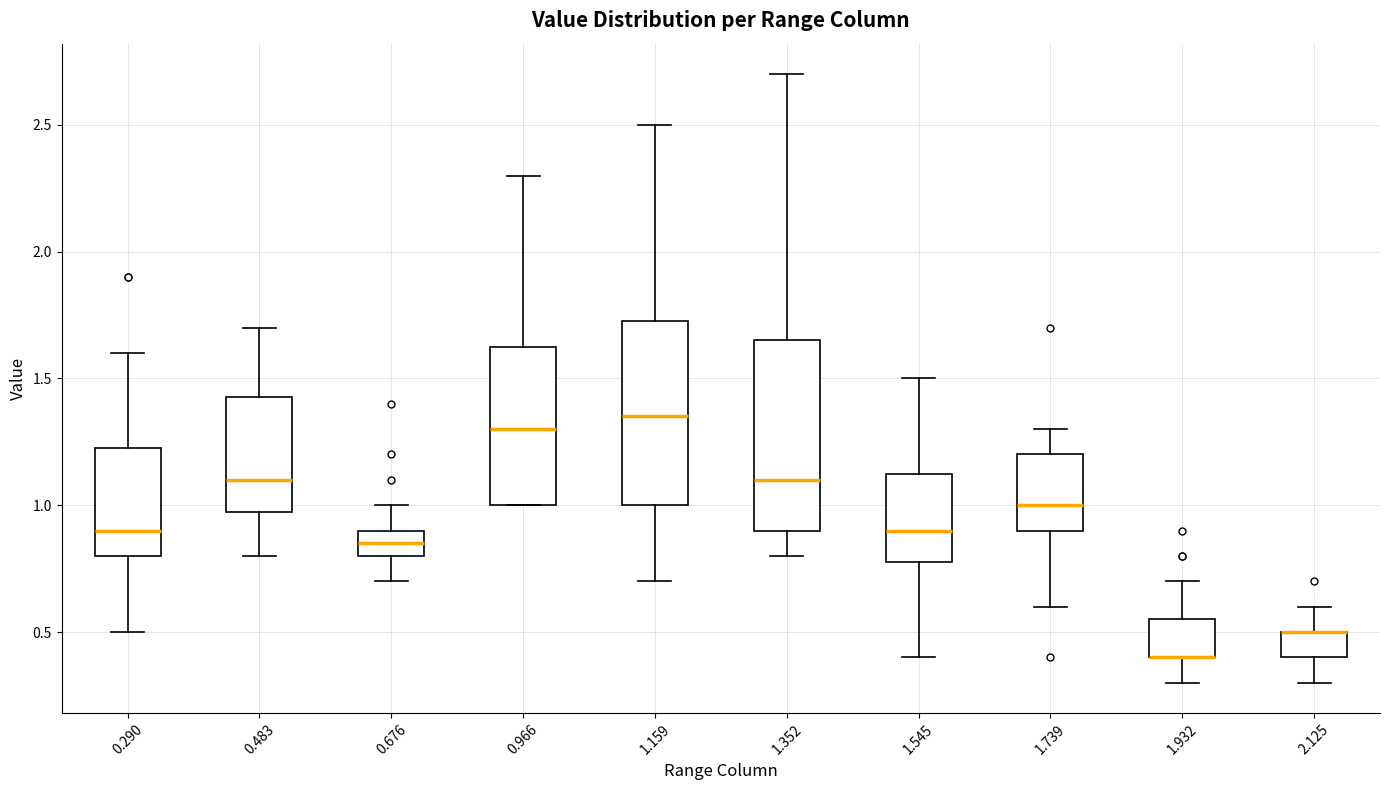

Reading left to right, read every box against the y-axis: the position of its median line, the range the box covers, and the ends of its whiskers. The values are not printed on the chart, so give them approximately, as read against the axis.

0.290: median 0.90, box 0.80 to 1.25, whiskers 0.50 to 1.60
0.483: median 1.10, box 1.00 to 1.45, whiskers 0.80 to 1.70
0.676: median 0.85, box 0.80 to 0.90, whiskers 0.70 to 1.00
0.966: median 1.30, box 1.00 to 1.65, whiskers 1.00 to 2.30
1.159: median 1.35, box 1.00 to 1.75, whiskers 0.70 to 2.50
1.352: median 1.10, box 0.90 to 1.65, whiskers 0.80 to 2.70
1.545: median 0.90, box 0.80 to 1.15, whiskers 0.40 to 1.50
1.739: median 1.00, box 0.90 to 1.20, whiskers 0.60 to 1.30
1.932: median 0.40 (drawn on the box's lower edge), box 0.40 to 0.55, whiskers 0.30 to 0.70
2.125: median 0.50 (drawn on the box's upper edge), box 0.40 to 0.50, whiskers 0.30 to 0.60